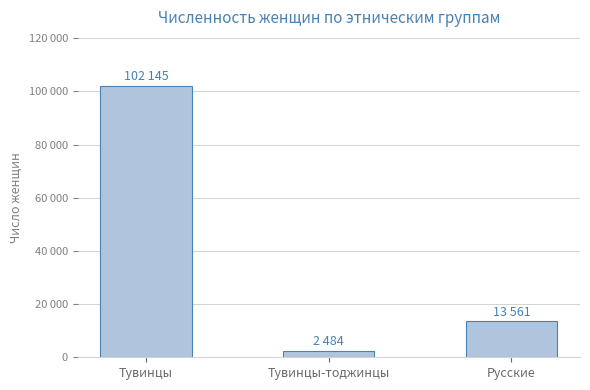

At which category does the chart reach its minimum across all series?

Тувинцы-тоджинцы